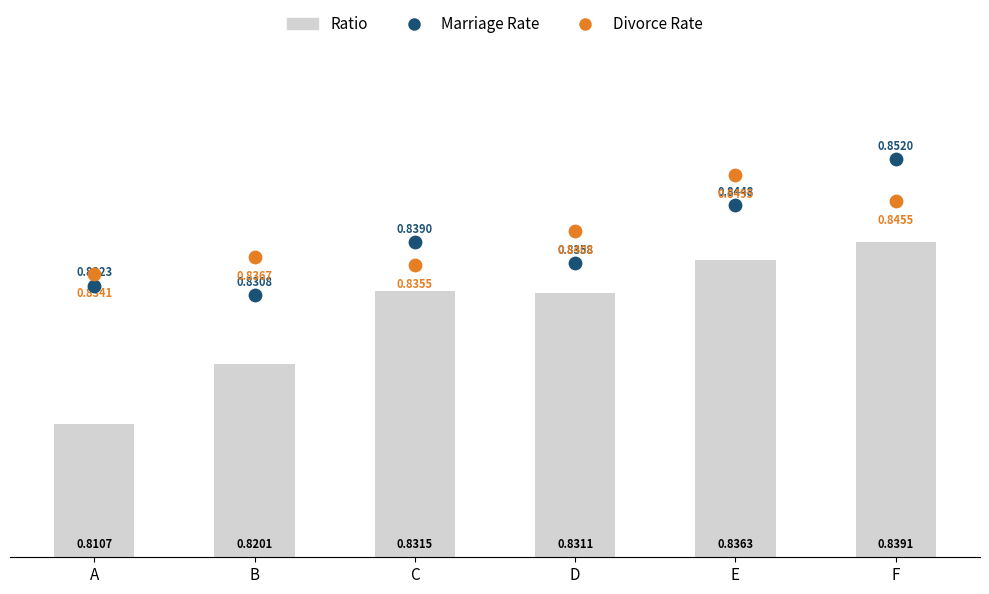

Which series has the largest Y range (max minus min)?

Ratio